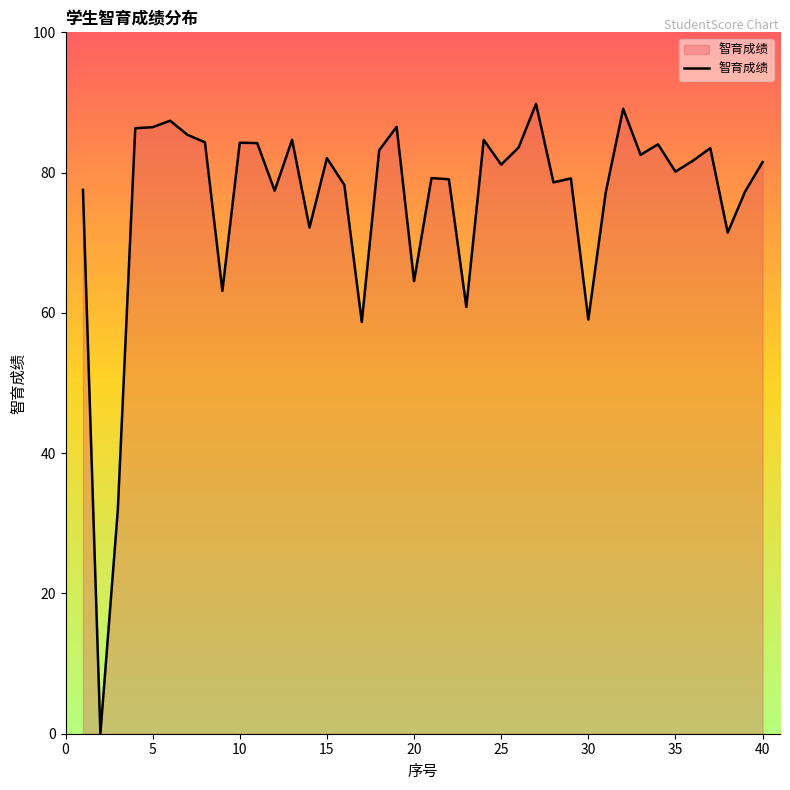

What is the maximum value shown in the chart?

89.8